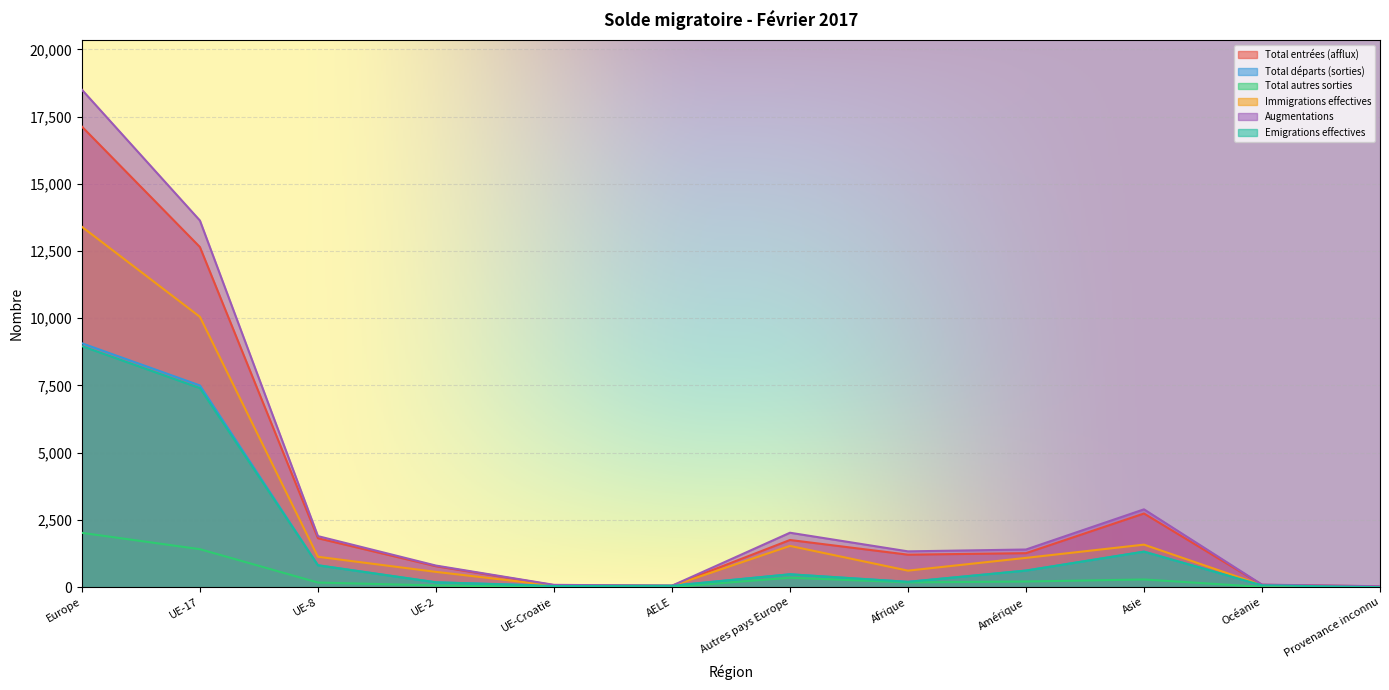

At which category does Augmentations reach its first local valley?

AELE